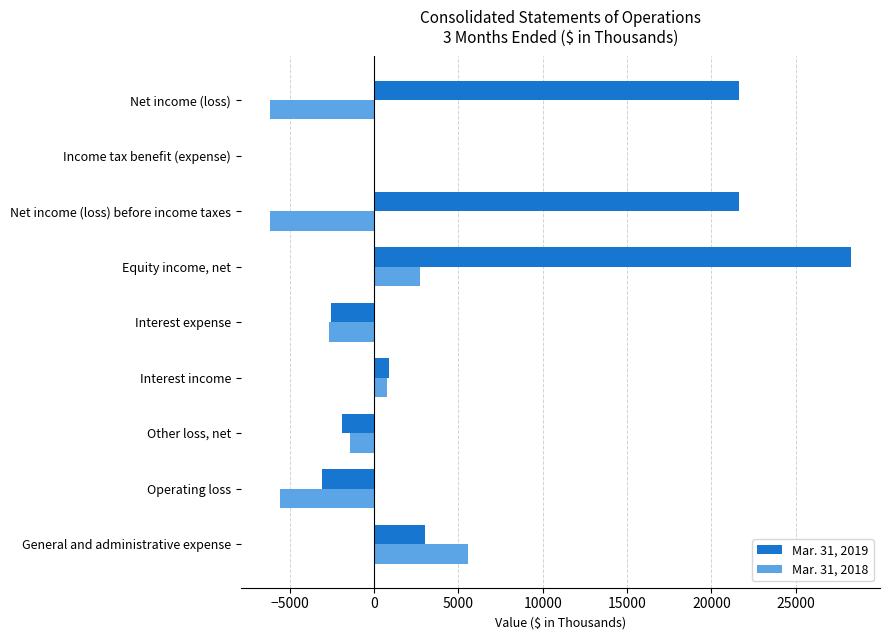

The value of Mar. 31, 2018 at Net income (loss) is -6170. True or false?

True